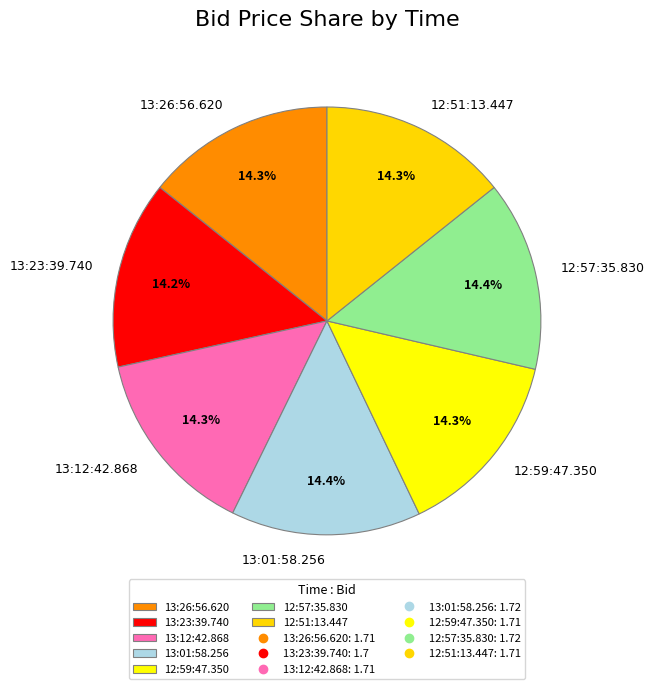

To the nearest percent, what portion does 13:12:42.868 represent?

14%